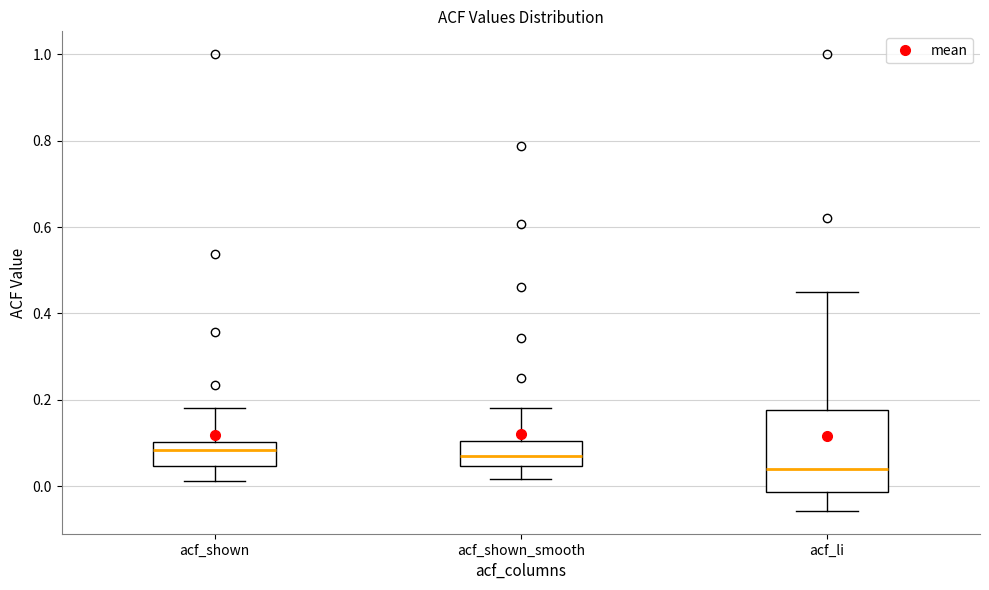

Where does the median line of the box for acf_shown_smooth sit on the y-axis? The values are not printed on the chart, so give them approximately, as read against the axis.

0.08